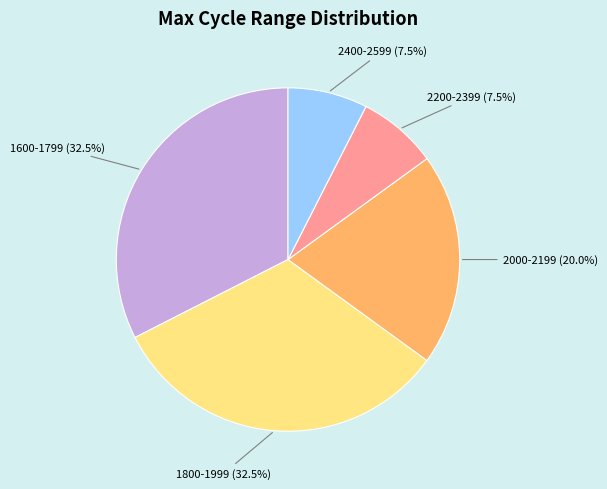

Does any single category account for the majority?

No